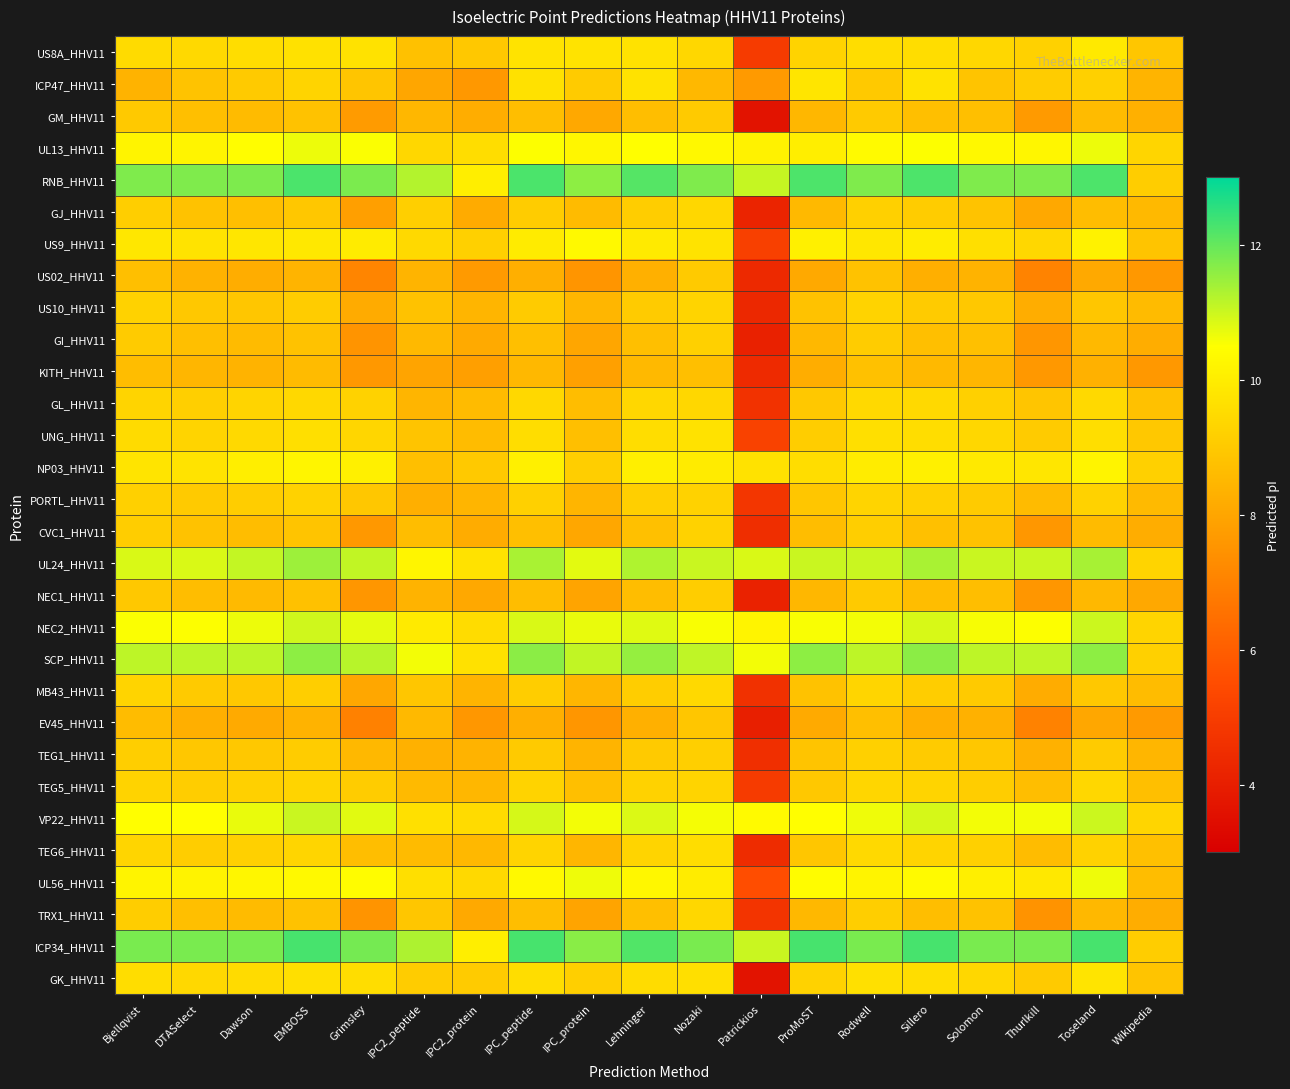

Reading left to right, list all the values displayed in this chart.

US8A_HHV11: Bjellqvist=9.5	DTASelect=9.5	Dawson=9.6	EMBOSS=9.7	Grimsley=9.7	IPC2_peptide=8.8	IPC2_protein=9.0	IPC_peptide=9.7	IPC_protein=9.7	Lehninger=9.7	Nozaki=9.4	Patrickios=4.9	ProMoST=9.3	Rodwell=9.5	Sillero=9.6	Solomon=9.4	Thurlkill=9.2	Toseland=9.9	Wikipedia=8.9
ICP47_HHV11: Bjellqvist=8.4	DTASelect=8.8	Dawson=9.0	EMBOSS=9.3	Grimsley=8.9	IPC2_peptide=8.0	IPC2_protein=7.6	IPC_peptide=9.7	IPC_protein=9.0	Lehninger=9.7	Nozaki=8.5	Patrickios=7.7	ProMoST=9.8	Rodwell=9.0	Sillero=9.7	Solomon=8.9	Thurlkill=9.1	Toseland=9.2	Wikipedia=8.4
GM_HHV11: Bjellqvist=9.0	DTASelect=8.7	Dawson=8.6	EMBOSS=8.8	Grimsley=7.7	IPC2_peptide=8.5	IPC2_protein=8.2	IPC_peptide=8.7	IPC_protein=8.1	Lehninger=8.7	Nozaki=9.0	Patrickios=3.6	ProMoST=8.5	Rodwell=9.0	Sillero=8.7	Solomon=8.7	Thurlkill=7.7	Toseland=8.6	Wikipedia=8.3
UL13_HHV11: Bjellqvist=10.2	DTASelect=10.2	Dawson=10.5	EMBOSS=10.7	Grimsley=10.5	IPC2_peptide=9.4	IPC2_protein=9.5	IPC_peptide=10.5	IPC_protein=10.2	Lehninger=10.5	Nozaki=10.3	Patrickios=10.1	ProMoST=10.0	Rodwell=10.4	Sillero=10.5	Solomon=10.3	Thurlkill=10.2	Toseland=10.7	Wikipedia=9.3
RNB_HHV11: Bjellqvist=11.7	DTASelect=11.7	Dawson=11.8	EMBOSS=12.3	Grimsley=11.8	IPC2_peptide=11.2	IPC2_protein=10.0	IPC_peptide=12.3	IPC_protein=11.6	Lehninger=12.1	Nozaki=11.7	Patrickios=11.1	ProMoST=12.2	Rodwell=11.7	Sillero=12.2	Solomon=11.7	Thurlkill=11.7	Toseland=12.2	Wikipedia=9.1
GJ_HHV11: Bjellqvist=9.2	DTASelect=8.8	Dawson=8.7	EMBOSS=8.9	Grimsley=7.8	IPC2_peptide=9.2	IPC2_protein=8.2	IPC_peptide=9.1	IPC_protein=8.6	Lehninger=9.1	Nozaki=9.4	Patrickios=4.2	ProMoST=8.6	Rodwell=9.2	Sillero=9.1	Solomon=8.8	Thurlkill=8.1	Toseland=8.7	Wikipedia=8.6
US9_HHV11: Bjellqvist=9.8	DTASelect=9.7	Dawson=9.8	EMBOSS=9.9	Grimsley=9.9	IPC2_peptide=9.4	IPC2_protein=9.2	IPC_peptide=10.0	IPC_protein=10.3	Lehninger=9.9	Nozaki=9.7	Patrickios=5.1	ProMoST=10.1	Rodwell=9.8	Sillero=10.0	Solomon=9.6	Thurlkill=9.4	Toseland=10.1	Wikipedia=8.8
US02_HHV11: Bjellqvist=8.7	DTASelect=8.4	Dawson=8.2	EMBOSS=8.4	Grimsley=7.1	IPC2_peptide=8.4	IPC2_protein=7.7	IPC_peptide=8.3	IPC_protein=7.5	Lehninger=8.3	Nozaki=9.0	Patrickios=4.4	ProMoST=8.1	Rodwell=8.8	Sillero=8.3	Solomon=8.4	Thurlkill=7.1	Toseland=8.1	Wikipedia=7.6
US10_HHV11: Bjellqvist=9.2	DTASelect=9.0	Dawson=8.9	EMBOSS=9.1	Grimsley=8.2	IPC2_peptide=8.8	IPC2_protein=8.4	IPC_peptide=9.0	IPC_protein=8.5	Lehninger=9.0	Nozaki=9.3	Patrickios=4.3	ProMoST=8.8	Rodwell=9.3	Sillero=9.1	Solomon=9.0	Thurlkill=8.2	Toseland=8.9	Wikipedia=8.6
GI_HHV11: Bjellqvist=9.0	DTASelect=8.7	Dawson=8.6	EMBOSS=8.8	Grimsley=7.5	IPC2_peptide=8.6	IPC2_protein=8.1	IPC_peptide=8.7	IPC_protein=8.0	Lehninger=8.7	Nozaki=9.2	Patrickios=4.1	ProMoST=8.5	Rodwell=9.1	Sillero=8.7	Solomon=8.8	Thurlkill=7.6	Toseland=8.6	Wikipedia=8.2
KITH_HHV11: Bjellqvist=8.7	DTASelect=8.5	Dawson=8.4	EMBOSS=8.6	Grimsley=7.6	IPC2_peptide=8.0	IPC2_protein=7.8	IPC_peptide=8.5	IPC_protein=7.9	Lehninger=8.6	Nozaki=8.7	Patrickios=4.4	ProMoST=8.2	Rodwell=8.8	Sillero=8.6	Solomon=8.5	Thurlkill=7.6	Toseland=8.3	Wikipedia=7.6
GL_HHV11: Bjellqvist=9.3	DTASelect=9.2	Dawson=9.3	EMBOSS=9.4	Grimsley=9.3	IPC2_peptide=8.4	IPC2_protein=8.6	IPC_peptide=9.4	IPC_protein=8.7	Lehninger=9.4	Nozaki=9.4	Patrickios=4.7	ProMoST=9.0	Rodwell=9.4	Sillero=9.4	Solomon=9.2	Thurlkill=8.9	Toseland=9.5	Wikipedia=8.8
UNG_HHV11: Bjellqvist=9.5	DTASelect=9.3	Dawson=9.5	EMBOSS=9.6	Grimsley=9.4	IPC2_peptide=8.9	IPC2_protein=8.6	IPC_peptide=9.6	IPC_protein=8.7	Lehninger=9.5	Nozaki=9.7	Patrickios=5.2	ProMoST=9.1	Rodwell=9.6	Sillero=9.6	Solomon=9.4	Thurlkill=9.0	Toseland=9.6	Wikipedia=9.0
NP03_HHV11: Bjellqvist=9.8	DTASelect=9.7	Dawson=10.0	EMBOSS=10.2	Grimsley=10.1	IPC2_peptide=8.7	IPC2_protein=9.0	IPC_peptide=10.1	IPC_protein=9.2	Lehninger=10.1	Nozaki=10.0	Patrickios=9.7	ProMoST=9.5	Rodwell=10.0	Sillero=10.1	Solomon=9.9	Thurlkill=9.8	Toseland=10.2	Wikipedia=9.2
PORTL_HHV11: Bjellqvist=9.2	DTASelect=9.0	Dawson=9.1	EMBOSS=9.2	Grimsley=8.9	IPC2_peptide=8.3	IPC2_protein=8.4	IPC_peptide=9.2	IPC_protein=8.4	Lehninger=9.2	Nozaki=9.3	Patrickios=4.8	ProMoST=8.9	Rodwell=9.3	Sillero=9.2	Solomon=9.1	Thurlkill=8.6	Toseland=9.3	Wikipedia=8.6
CVC1_HHV11: Bjellqvist=9.1	DTASelect=8.8	Dawson=8.7	EMBOSS=8.9	Grimsley=7.6	IPC2_peptide=8.7	IPC2_protein=8.2	IPC_peptide=8.7	IPC_protein=8.1	Lehninger=8.8	Nozaki=9.2	Patrickios=4.5	ProMoST=8.7	Rodwell=9.1	Sillero=8.8	Solomon=8.8	Thurlkill=7.6	Toseland=8.6	Wikipedia=8.2
UL24_HHV11: Bjellqvist=10.9	DTASelect=10.9	Dawson=11.1	EMBOSS=11.4	Grimsley=11.1	IPC2_peptide=10.2	IPC2_protein=9.7	IPC_peptide=11.3	IPC_protein=10.8	Lehninger=11.3	Nozaki=11.0	Patrickios=10.9	ProMoST=11.0	Rodwell=11.0	Sillero=11.3	Solomon=11.0	Thurlkill=11.0	Toseland=11.4	Wikipedia=9.3
NEC1_HHV11: Bjellqvist=9.0	DTASelect=8.7	Dawson=8.6	EMBOSS=8.8	Grimsley=7.6	IPC2_peptide=8.4	IPC2_protein=8.1	IPC_peptide=8.7	IPC_protein=8.0	Lehninger=8.7	Nozaki=9.1	Patrickios=4.1	ProMoST=8.5	Rodwell=9.0	Sillero=8.7	Solomon=8.7	Thurlkill=7.6	Toseland=8.5	Wikipedia=8.1
NEC2_HHV11: Bjellqvist=10.5	DTASelect=10.5	Dawson=10.7	EMBOSS=11.0	Grimsley=10.7	IPC2_peptide=9.9	IPC2_protein=9.5	IPC_peptide=10.9	IPC_protein=10.7	Lehninger=10.8	Nozaki=10.6	Patrickios=10.2	ProMoST=10.5	Rodwell=10.6	Sillero=10.9	Solomon=10.6	Thurlkill=10.5	Toseland=11.0	Wikipedia=9.3
SCP_HHV11: Bjellqvist=11.1	DTASelect=11.1	Dawson=11.1	EMBOSS=11.6	Grimsley=11.2	IPC2_peptide=10.6	IPC2_protein=9.7	IPC_peptide=11.6	IPC_protein=11.1	Lehninger=11.5	Nozaki=11.1	Patrickios=10.6	ProMoST=11.6	Rodwell=11.1	Sillero=11.6	Solomon=11.1	Thurlkill=11.1	Toseland=11.6	Wikipedia=9.2
MB43_HHV11: Bjellqvist=9.3	DTASelect=9.0	Dawson=9.0	EMBOSS=9.1	Grimsley=8.1	IPC2_peptide=8.9	IPC2_protein=8.4	IPC_peptide=9.1	IPC_protein=8.5	Lehninger=9.1	Nozaki=9.4	Patrickios=4.6	ProMoST=8.8	Rodwell=9.3	Sillero=9.1	Solomon=9.0	Thurlkill=8.2	Toseland=9.0	Wikipedia=8.6
EV45_HHV11: Bjellqvist=8.6	DTASelect=8.3	Dawson=8.2	EMBOSS=8.4	Grimsley=7.0	IPC2_peptide=8.6	IPC2_protein=7.6	IPC_peptide=8.3	IPC_protein=7.6	Lehninger=8.3	Nozaki=8.9	Patrickios=4.0	ProMoST=8.1	Rodwell=8.7	Sillero=8.3	Solomon=8.3	Thurlkill=7.0	Toseland=8.1	Wikipedia=7.7
TEG1_HHV11: Bjellqvist=9.1	DTASelect=8.9	Dawson=9.0	EMBOSS=9.1	Grimsley=8.5	IPC2_peptide=8.3	IPC2_protein=8.4	IPC_peptide=9.0	IPC_protein=8.4	Lehninger=9.0	Nozaki=9.2	Patrickios=4.6	ProMoST=8.8	Rodwell=9.2	Sillero=9.0	Solomon=8.9	Thurlkill=8.3	Toseland=9.1	Wikipedia=8.5
TEG5_HHV11: Bjellqvist=9.3	DTASelect=9.1	Dawson=9.2	EMBOSS=9.3	Grimsley=9.1	IPC2_peptide=8.6	IPC2_protein=8.5	IPC_peptide=9.3	IPC_protein=8.7	Lehninger=9.3	Nozaki=9.3	Patrickios=4.9	ProMoST=9.0	Rodwell=9.4	Sillero=9.3	Solomon=9.1	Thurlkill=8.7	Toseland=9.4	Wikipedia=8.7
VP22_HHV11: Bjellqvist=10.5	DTASelect=10.5	Dawson=10.7	EMBOSS=11.0	Grimsley=10.8	IPC2_peptide=9.6	IPC2_protein=9.5	IPC_peptide=10.9	IPC_protein=10.6	Lehninger=10.8	Nozaki=10.6	Patrickios=10.4	ProMoST=10.5	Rodwell=10.6	Sillero=10.9	Solomon=10.6	Thurlkill=10.6	Toseland=11.0	Wikipedia=9.3
TEG6_HHV11: Bjellqvist=9.3	DTASelect=9.1	Dawson=9.2	EMBOSS=9.3	Grimsley=8.7	IPC2_peptide=8.6	IPC2_protein=8.5	IPC_peptide=9.3	IPC_protein=8.5	Lehninger=9.3	Nozaki=9.5	Patrickios=4.5	ProMoST=8.9	Rodwell=9.4	Sillero=9.3	Solomon=9.2	Thurlkill=8.6	Toseland=9.2	Wikipedia=8.8
UL56_HHV11: Bjellqvist=10.2	DTASelect=10.2	Dawson=10.2	EMBOSS=10.3	Grimsley=10.4	IPC2_peptide=9.6	IPC2_protein=9.4	IPC_peptide=10.3	IPC_protein=10.6	Lehninger=10.3	Nozaki=10.0	Patrickios=5.5	ProMoST=10.4	Rodwell=10.2	Sillero=10.4	Solomon=10.1	Thurlkill=9.9	Toseland=10.6	Wikipedia=8.7
TRX1_HHV11: Bjellqvist=9.1	DTASelect=8.7	Dawson=8.6	EMBOSS=8.8	Grimsley=7.5	IPC2_peptide=8.9	IPC2_protein=8.1	IPC_peptide=8.7	IPC_protein=8.0	Lehninger=8.7	Nozaki=9.4	Patrickios=4.7	ProMoST=8.5	Rodwell=9.2	Sillero=8.7	Solomon=8.8	Thurlkill=7.5	Toseland=8.5	Wikipedia=8.2
ICP34_HHV11: Bjellqvist=11.8	DTASelect=11.8	Dawson=11.8	EMBOSS=12.3	Grimsley=11.8	IPC2_peptide=11.3	IPC2_protein=10.0	IPC_peptide=12.3	IPC_protein=11.6	Lehninger=12.2	Nozaki=11.8	Patrickios=11.0	ProMoST=12.3	Rodwell=11.8	Sillero=12.3	Solomon=11.8	Thurlkill=11.8	Toseland=12.3	Wikipedia=9.1
GK_HHV11: Bjellqvist=9.6	DTASelect=9.4	Dawson=9.5	EMBOSS=9.6	Grimsley=9.6	IPC2_peptide=9.1	IPC2_protein=9.0	IPC_peptide=9.6	IPC_protein=9.2	Lehninger=9.5	Nozaki=9.6	Patrickios=3.6	ProMoST=9.2	Rodwell=9.6	Sillero=9.6	Solomon=9.4	Thurlkill=9.0	Toseland=9.8	Wikipedia=8.9